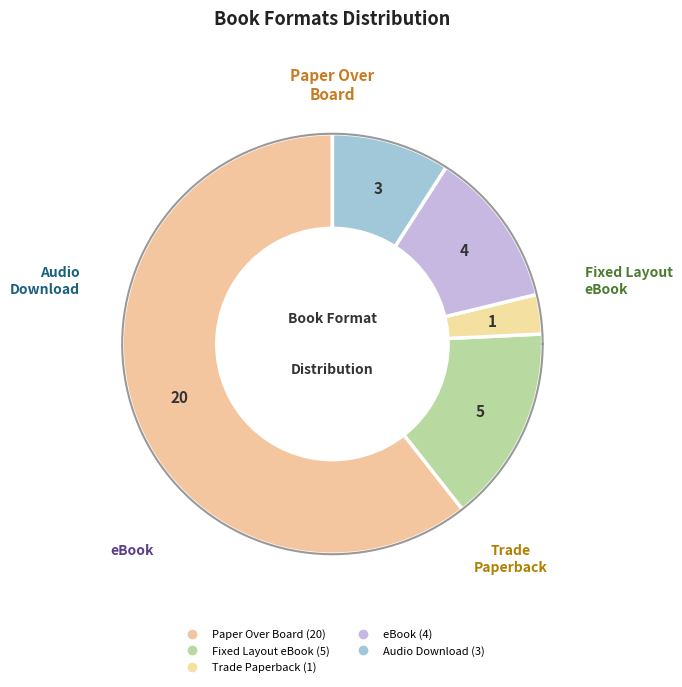

Which category has the biggest portion of the pie?

Paper Over Board